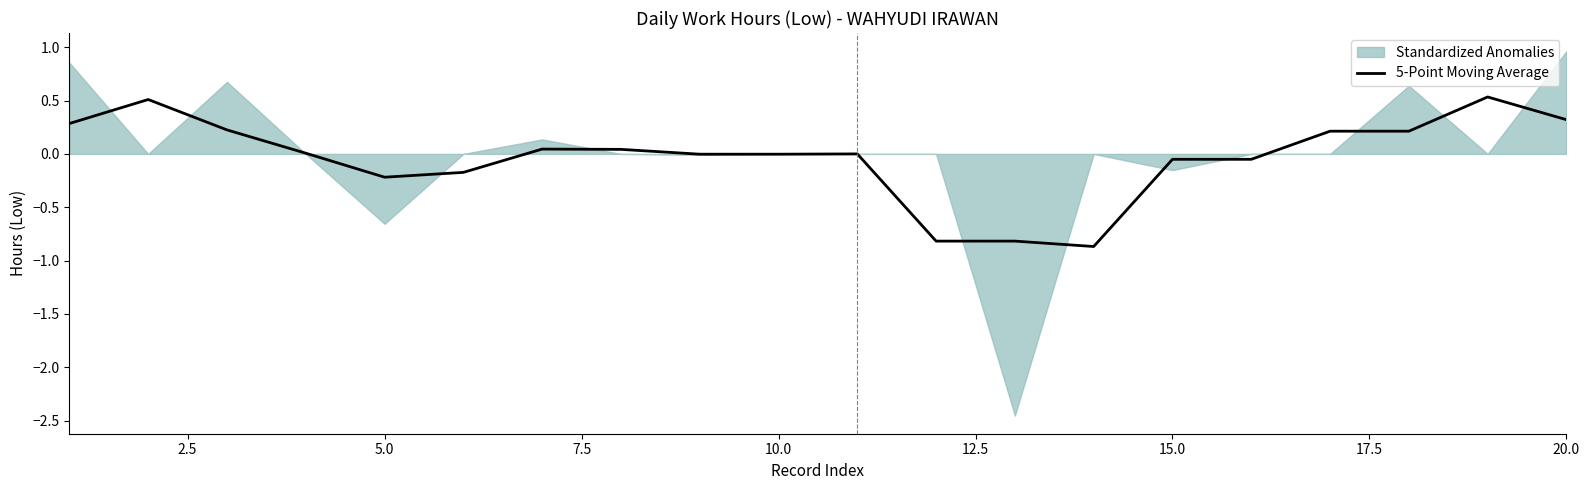

What is the minimum value for 5-Point Moving Average?

-0.9